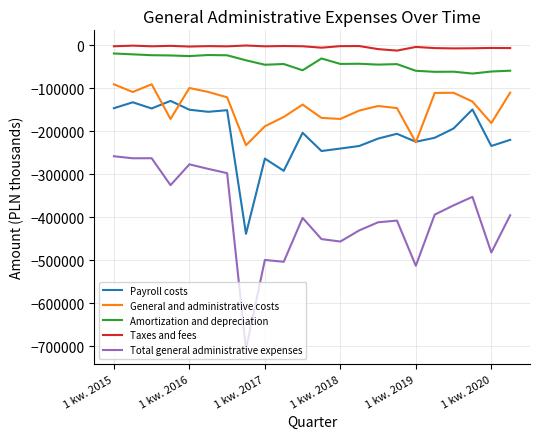

True or false: General and administrative costs and Amortization and depreciation cross at least once.

False